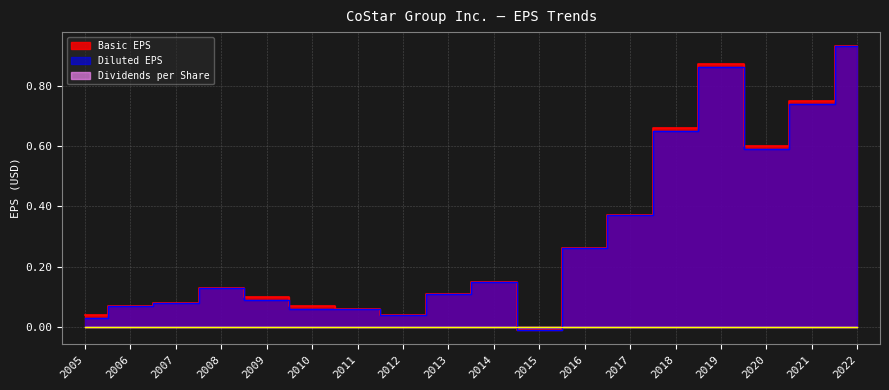

True or false: Dividends per Share has more than 1 interior local peaks.

False